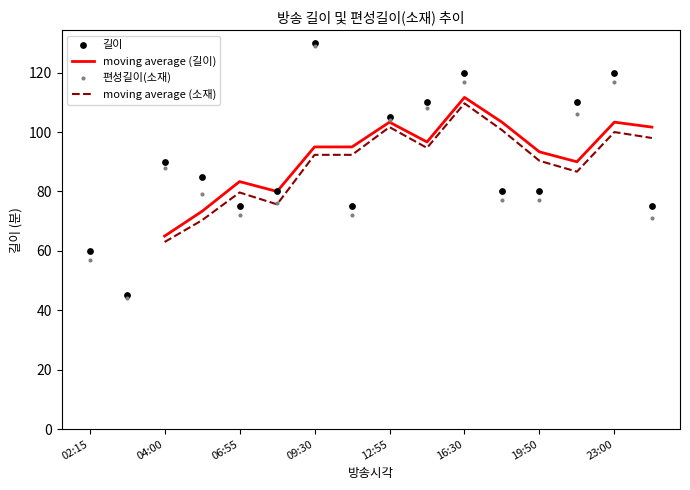

At how many categories does at least one series exceed 53?

15